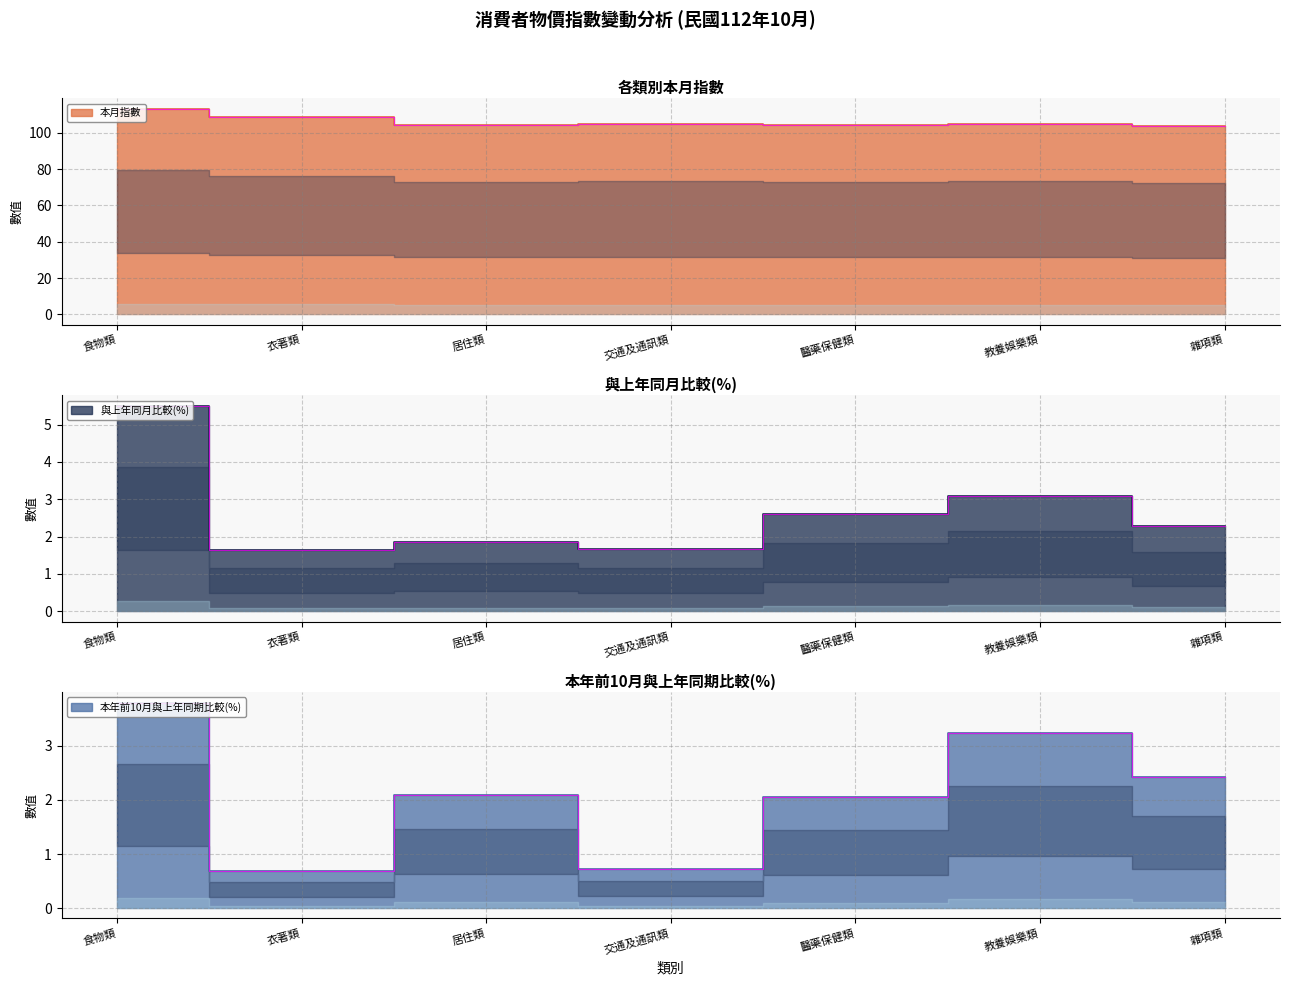

What position from the left is 醫藥保健類?

5